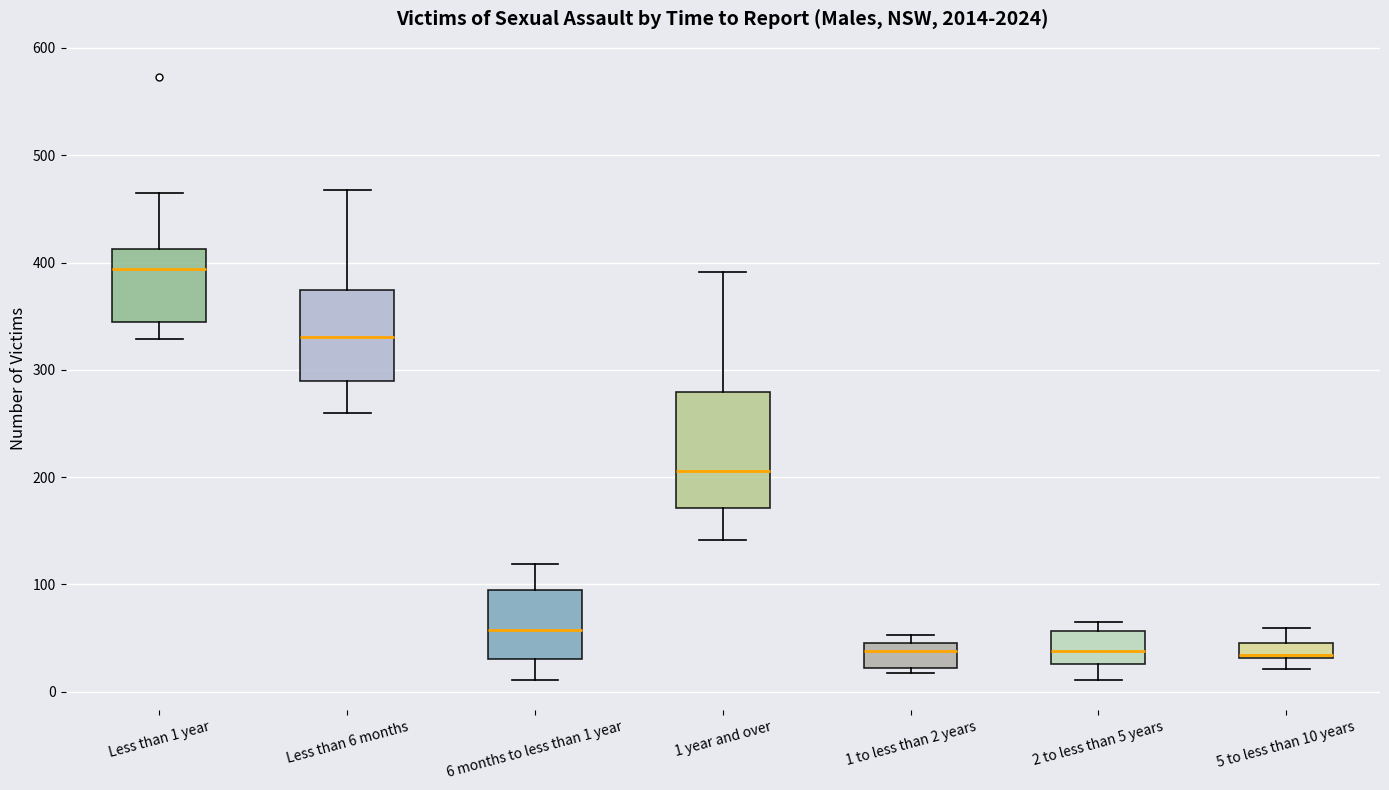

Where is the upper edge of the box for 1 to less than 2 years on the y-axis? The values are not printed on the chart, so give them approximately, as read against the axis.

50